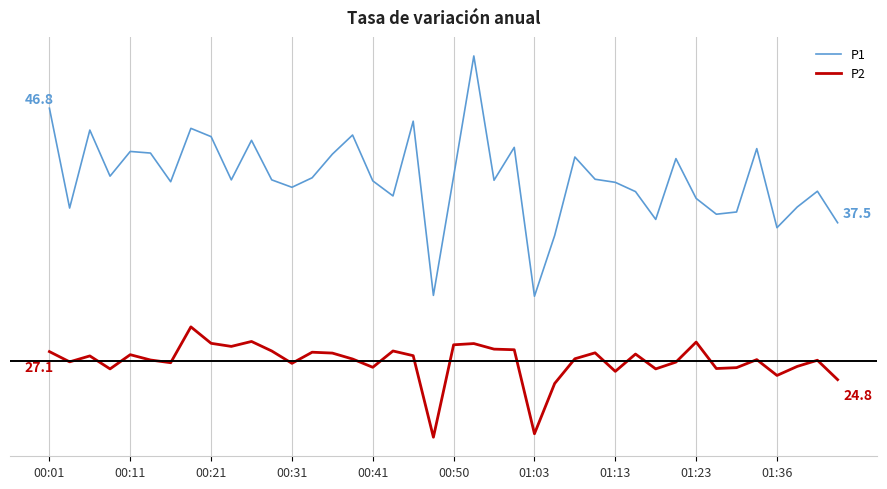

What are all the series names shown in the legend?

P1, P2